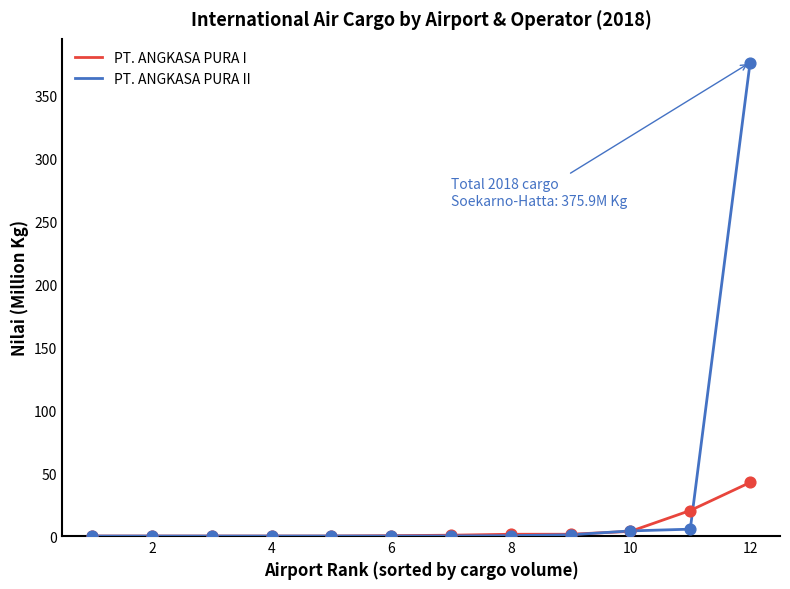

Which series has the largest total across all categories?

PT. ANGKASA PURA II